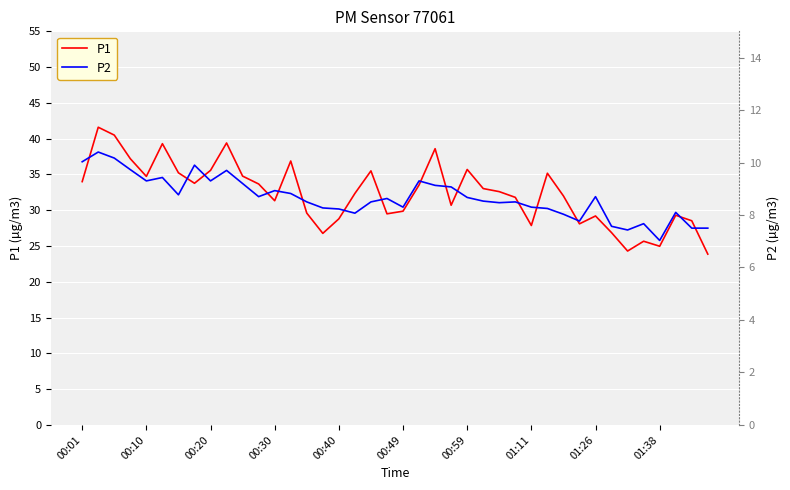

How many data points in P2 are less than 8?

7